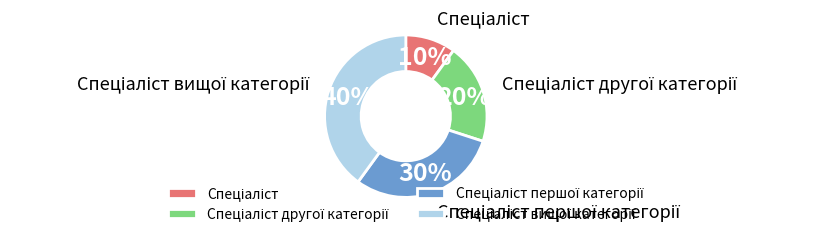

To the nearest percent, what is the difference between the largest and smallest slice percentages?

30%